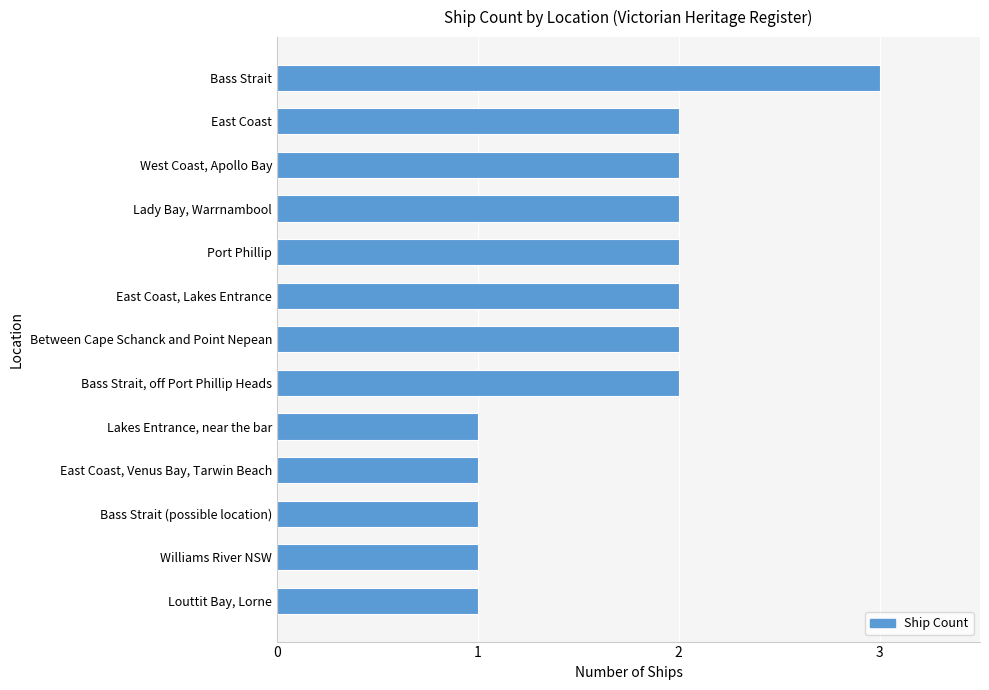

Reading top to bottom, extract all data points from this chart.

3	2	2	2	2	2	2	2	1	1	1	1	1